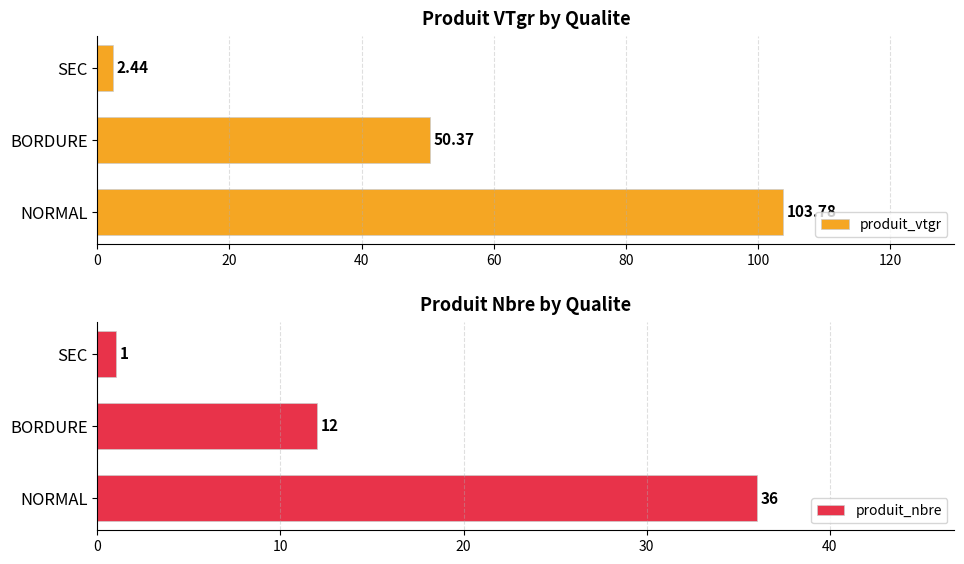

What is the sum of all produit_vtgr values?

156.6